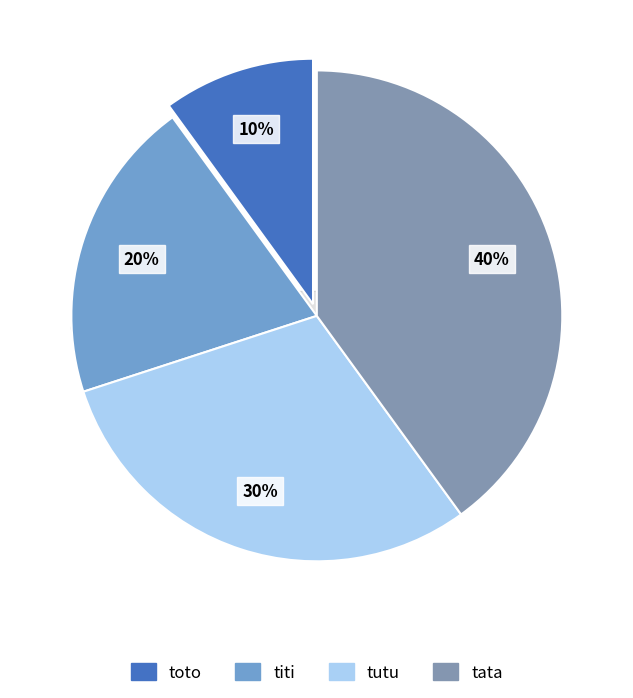

Which category has the biggest portion of the pie?

tata